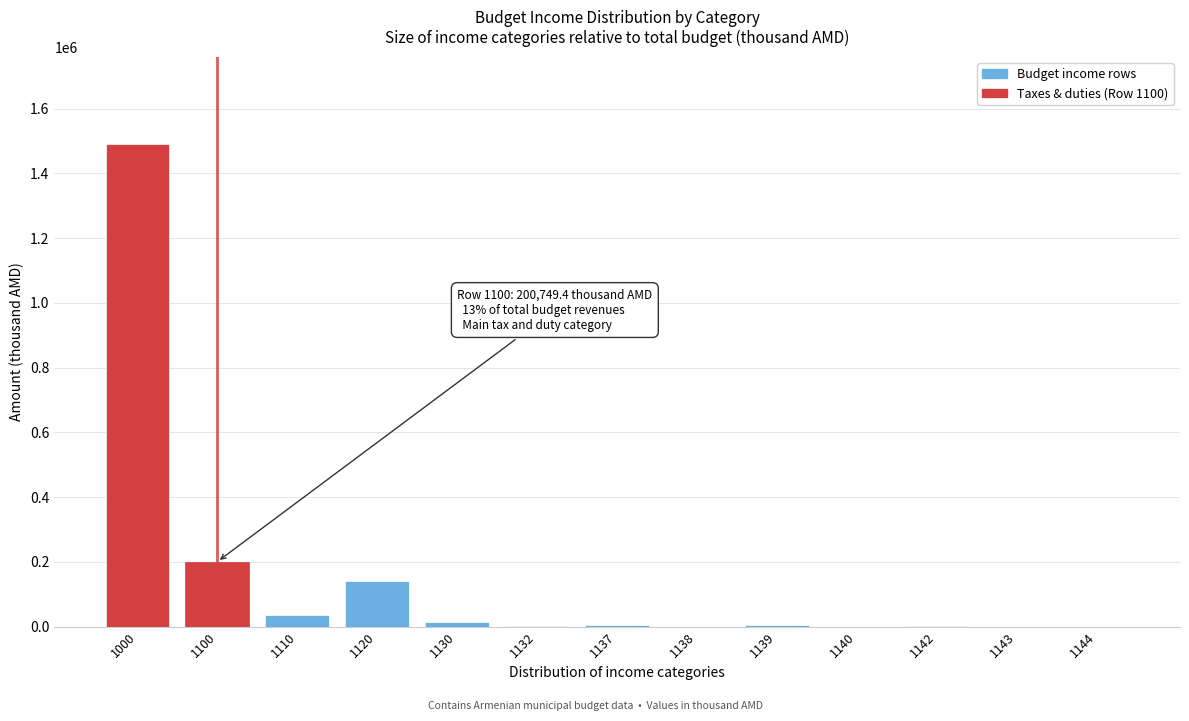

How many categories are shown in the chart?

13